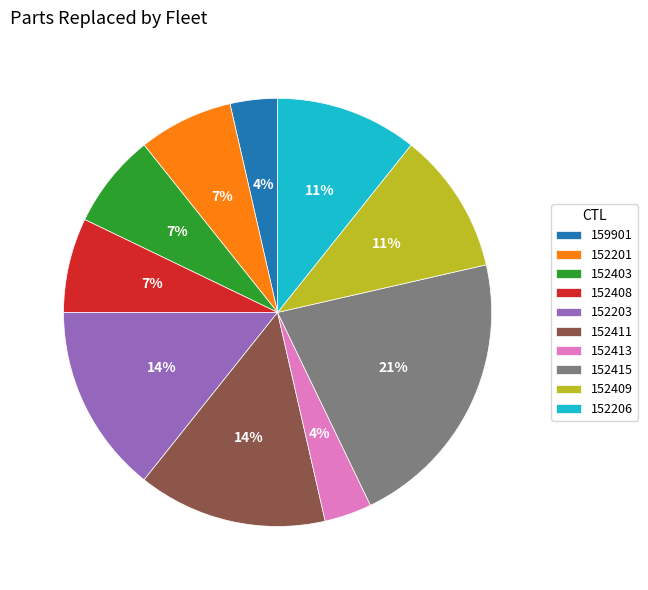

Which slice is the largest?

152415